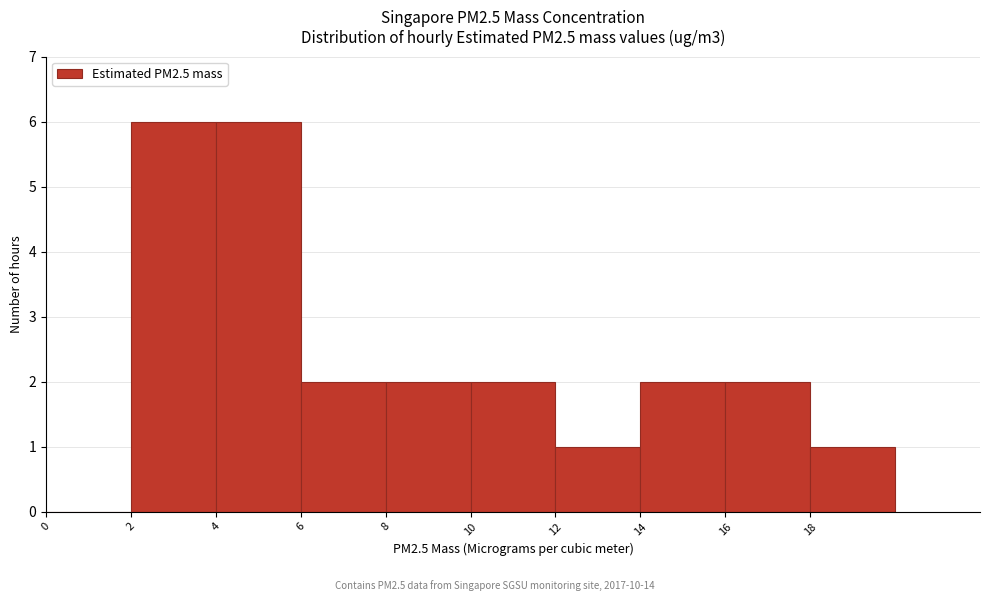

Reading left to right, list every bar in this chart as the range it spans on the x-axis followed by its height. The values are not printed on the chart, so give them approximately, as read against the axis.

0 to 2: 0
2 to 4: 6
4 to 6: 6
6 to 8: 2
8 to 10: 2
10 to 12: 2
12 to 14: 1
14 to 16: 2
16 to 18: 2
18 to 20: 1